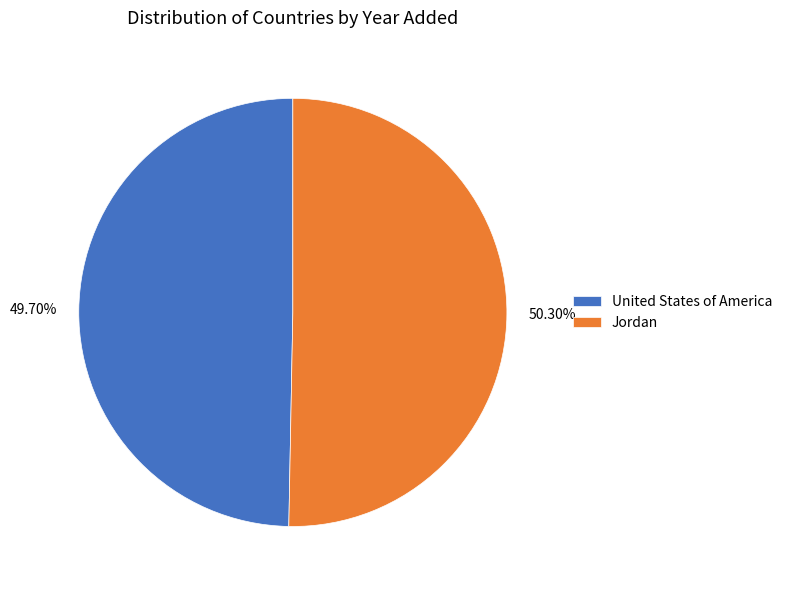

To the nearest percent, what is the combined percentage of Jordan and United States of America?

100%